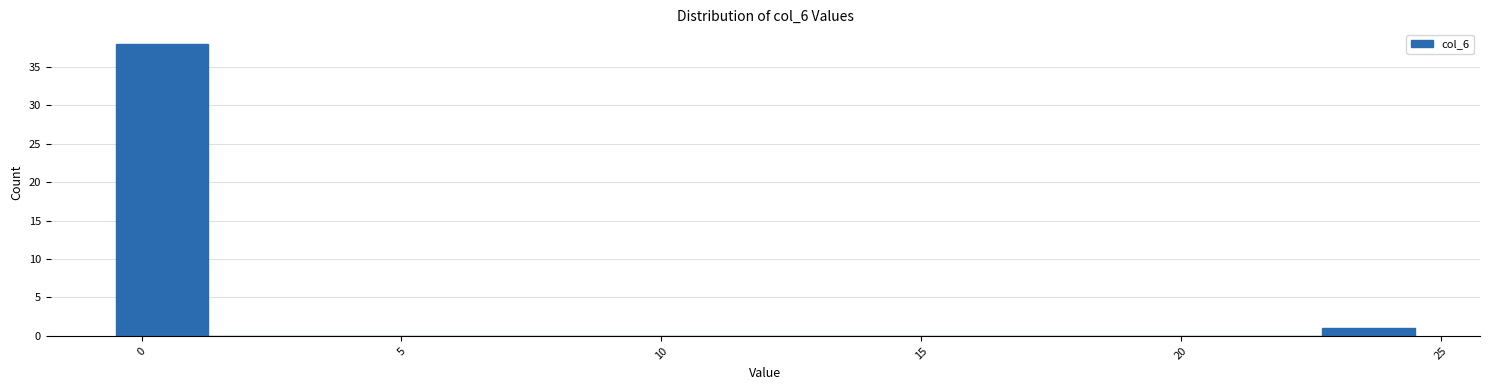

Read against the x-axis, roughly where is the centre of the tallest bar?

0.5